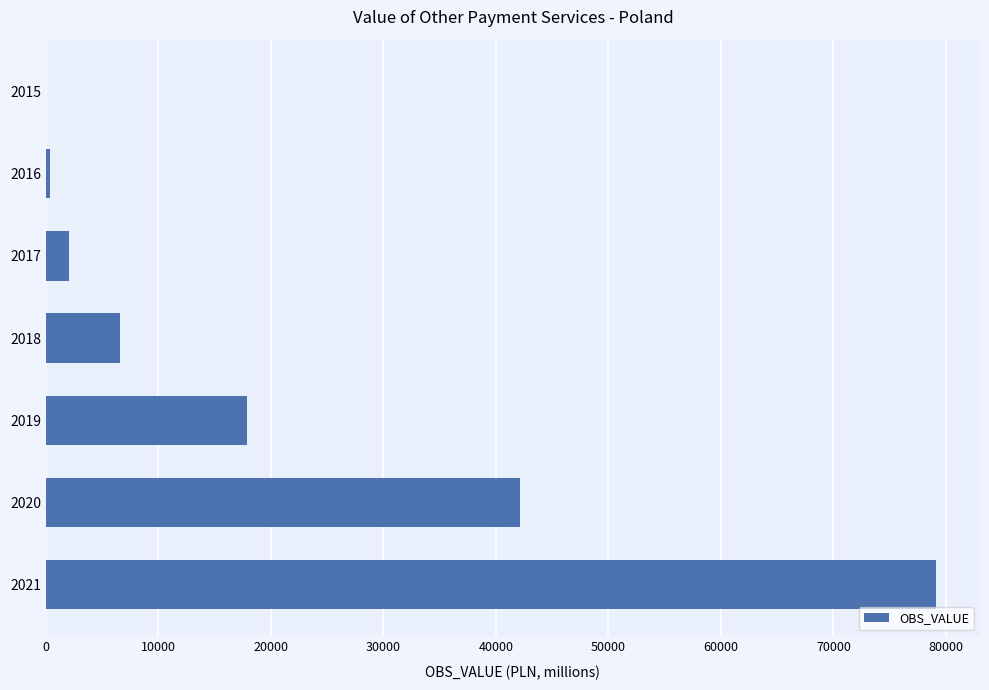

Which category has the highest value across all series?

2021